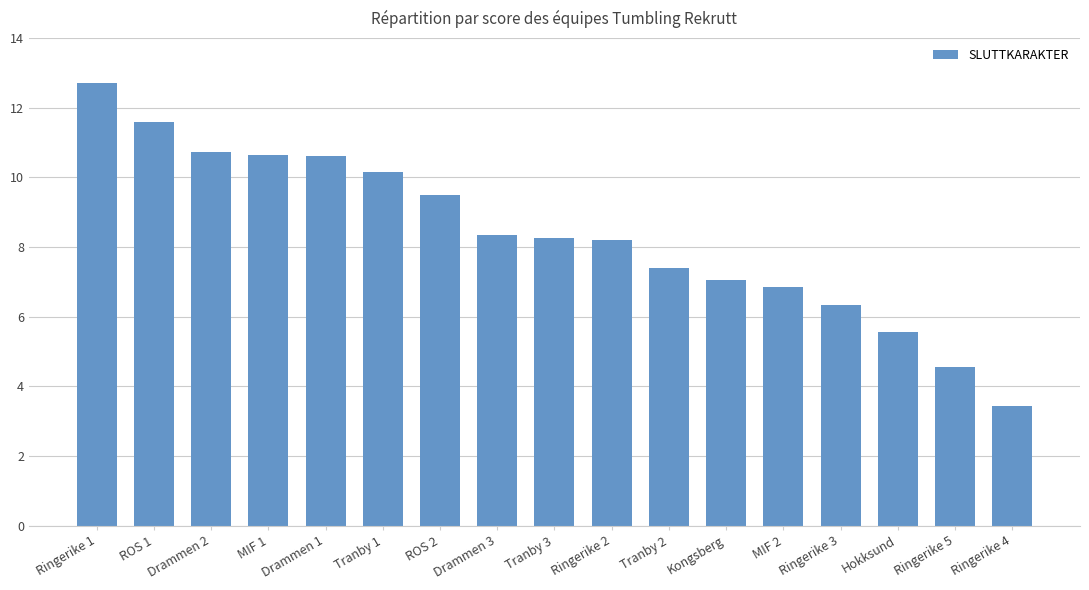

True or false: the data shows 8.2 at Tranby 3.

True